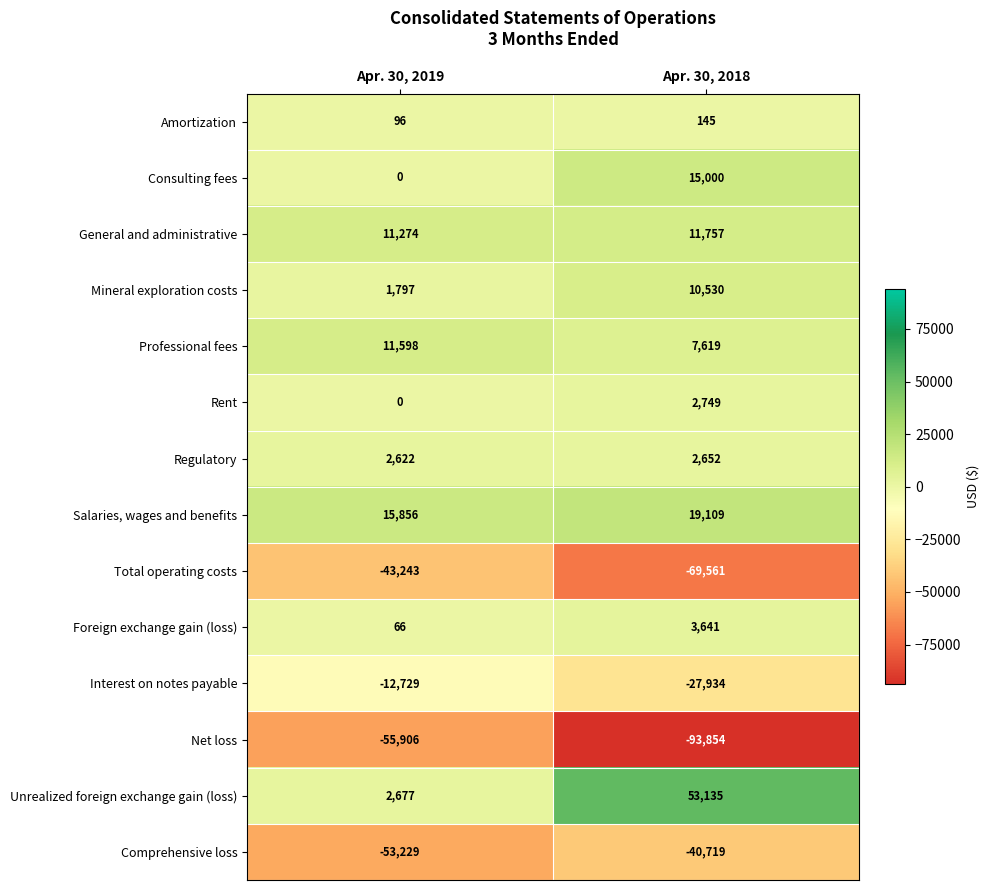

Which category has the lowest value in the General and administrative series?

Apr. 30, 2019